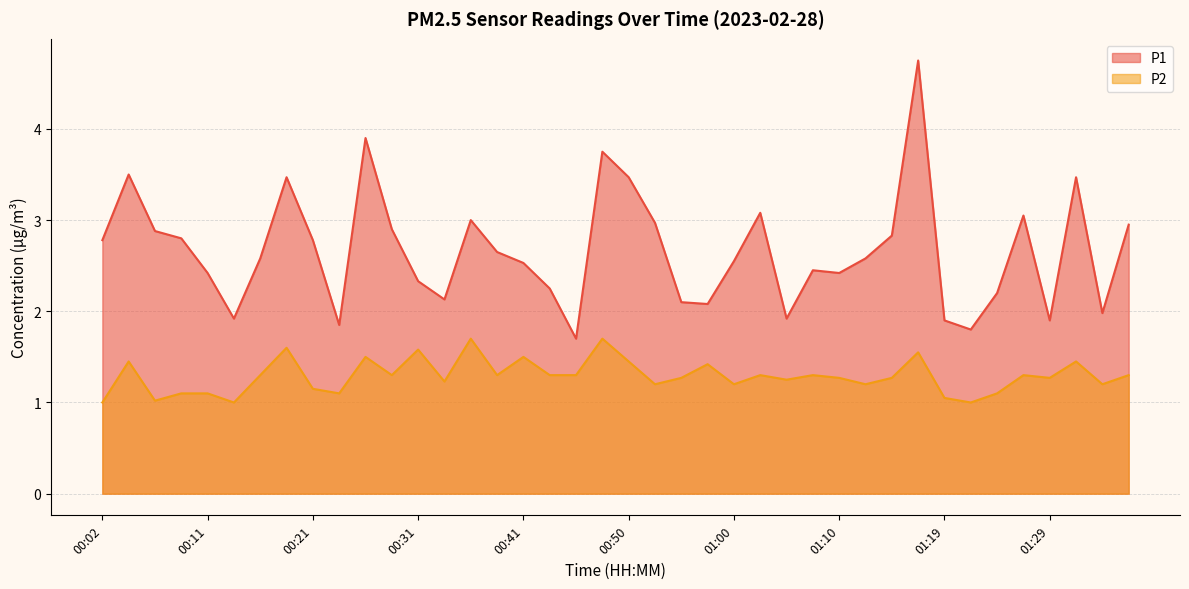

True or false: P1 and P2 intersect in this chart.

False